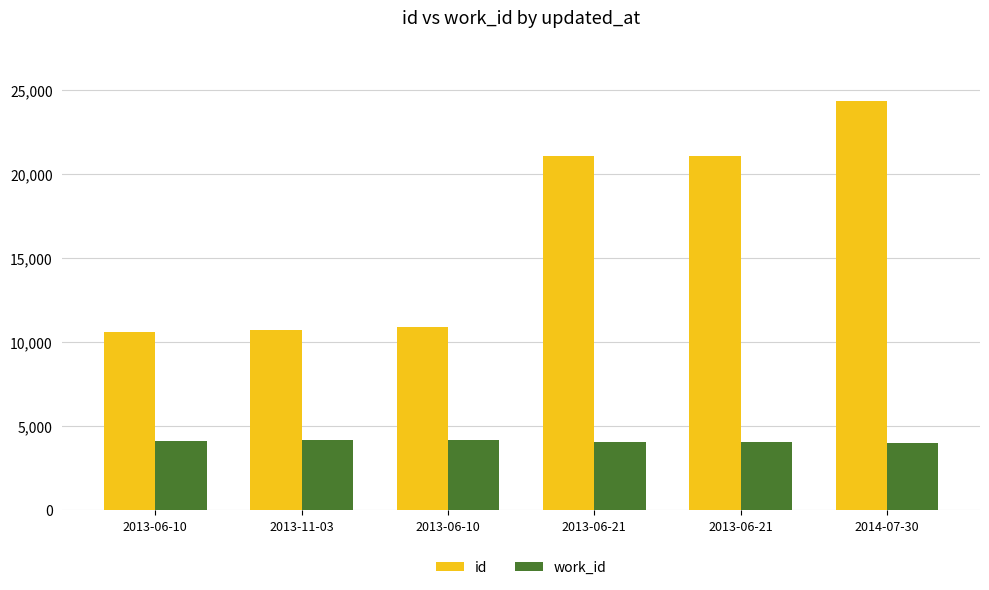

What is the label of the 4th bar from the left?

2013-06-21